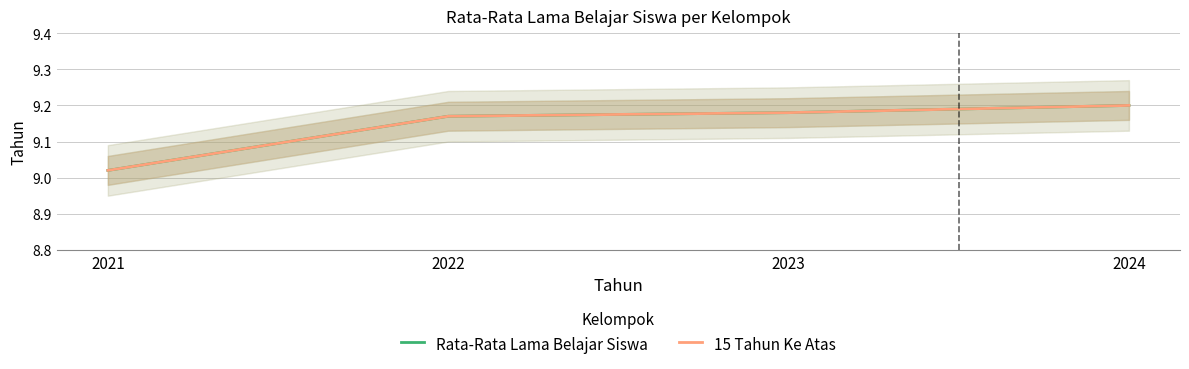

Reading left to right, list all the values displayed in this chart.

Rata-Rata Lama Belajar Siswa: 9.0	9.2	9.2	9.2
15 Tahun Ke Atas: 9.0	9.2	9.2	9.2